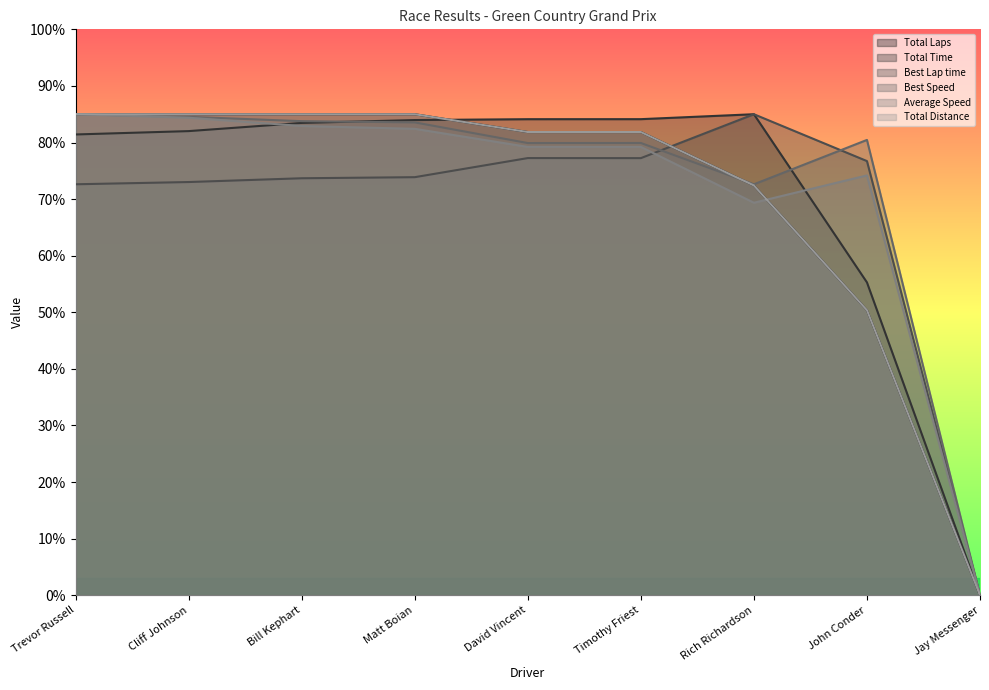

What is the label of the 6th point from the right?

Matt Boian